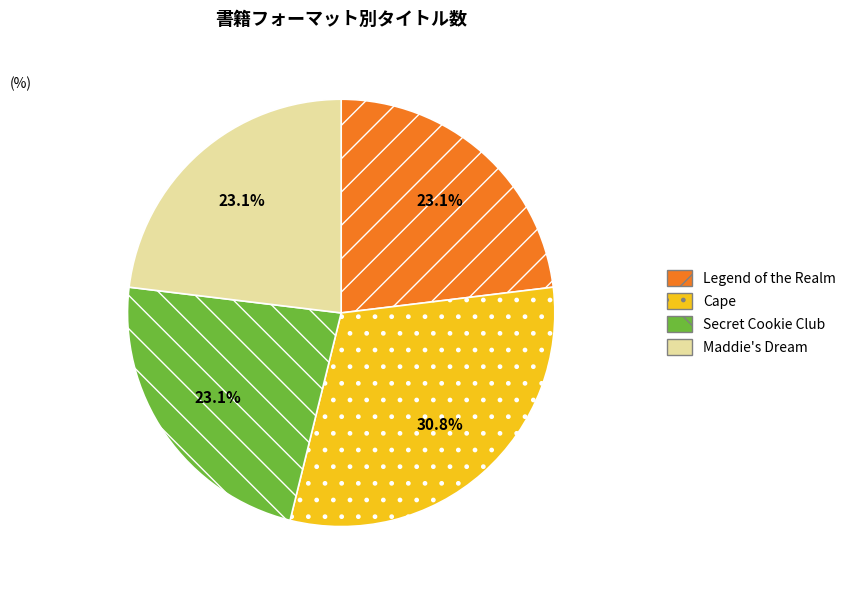

Combined, what portion of the pie is Secret Cookie Club and Maddie's Dream?

46.2%